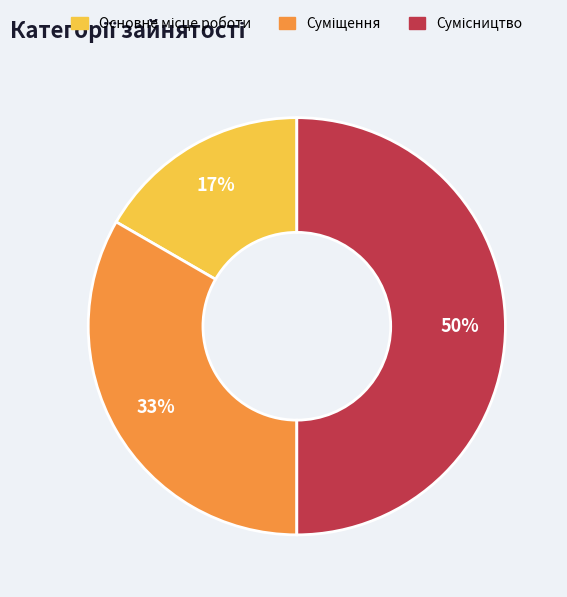

To the nearest percent, what is the average slice percentage?

33%